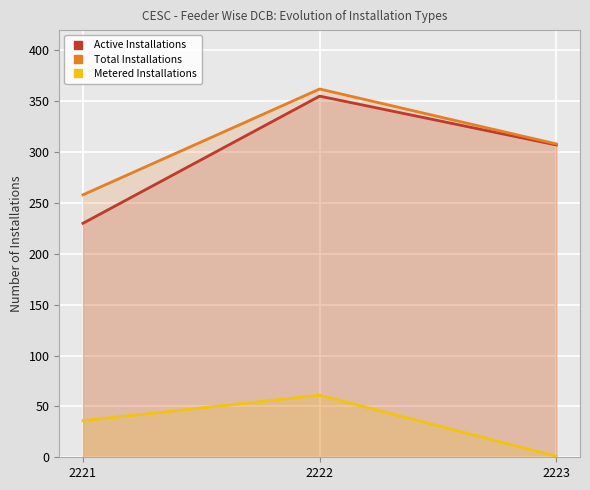

Which series has the largest total across all categories?

Total Installations